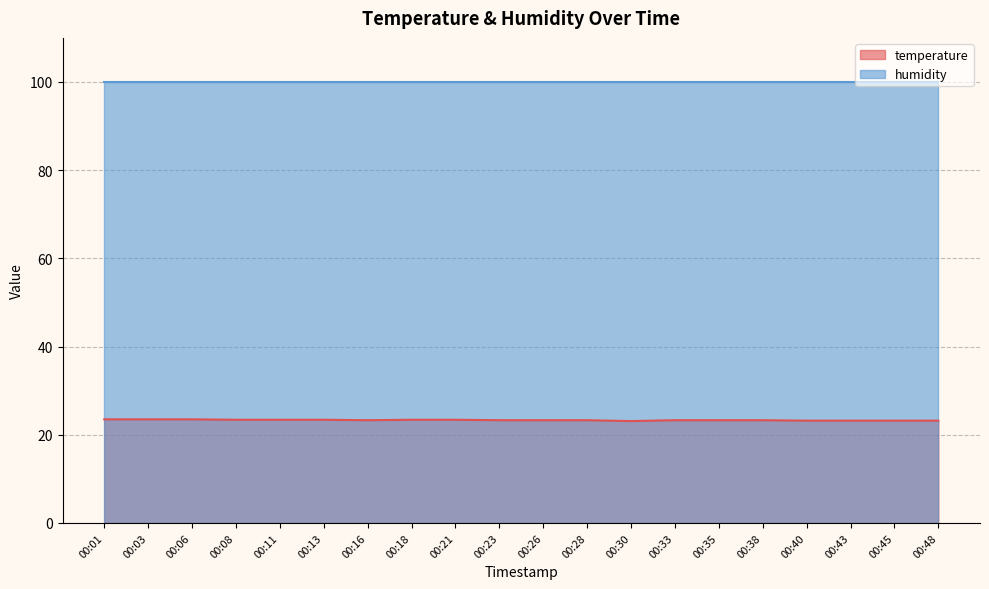

How many lines are shown in the chart?

2